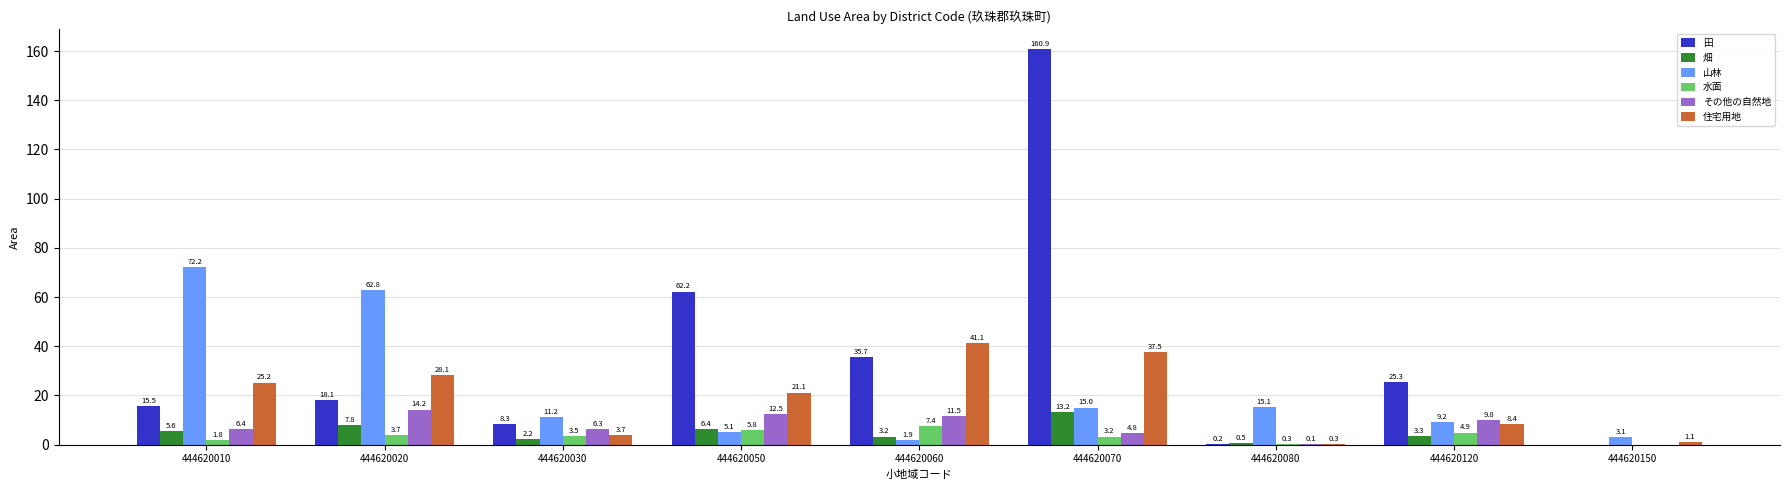

What is the sum of all 水面 values?

30.6